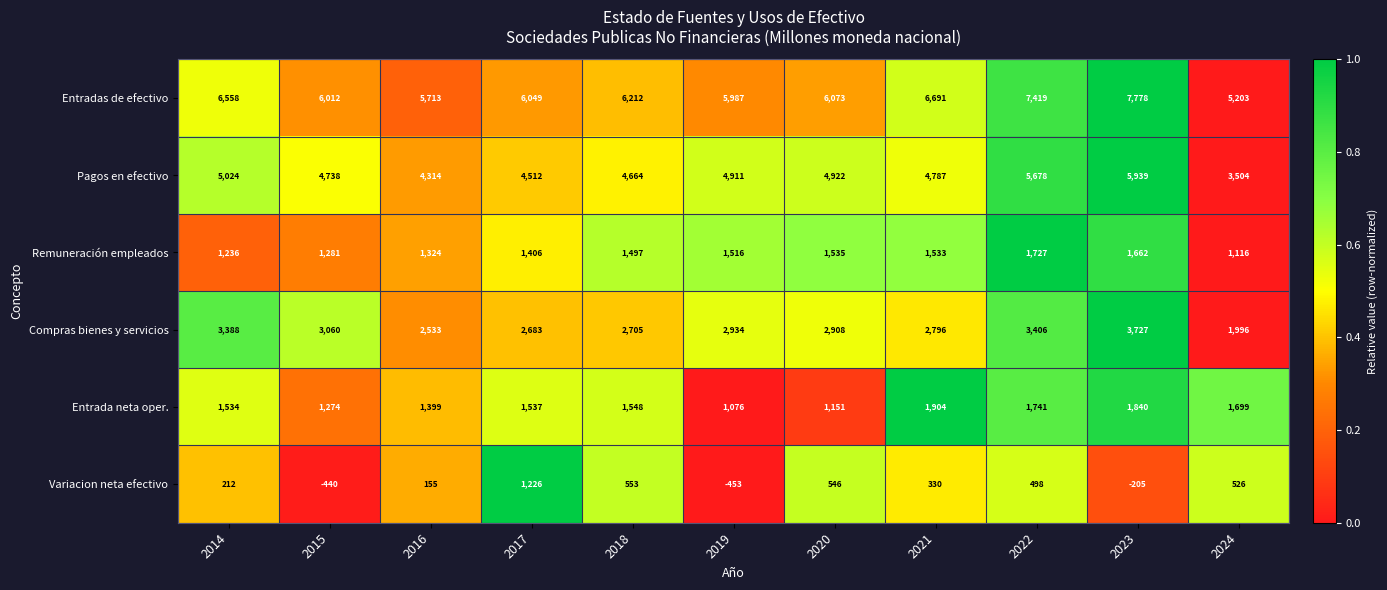

At which category is the sum across all series the highest?

2023